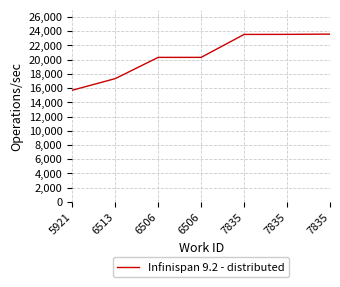

What is the label of the 2nd point from the right?

7835